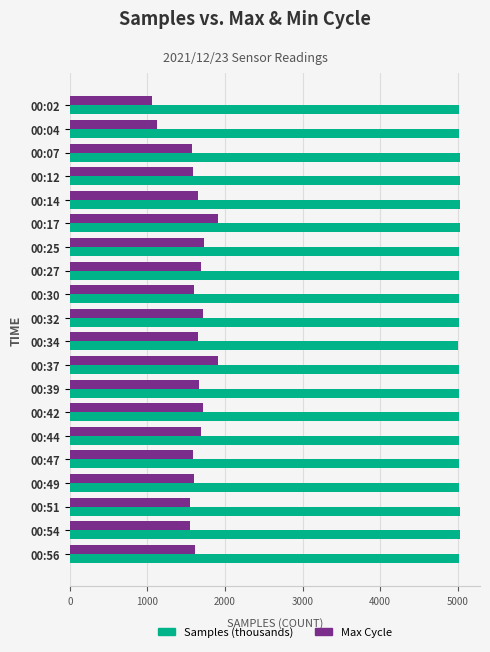

What is the spread (max minus min) of values at 00:51?

3472.8